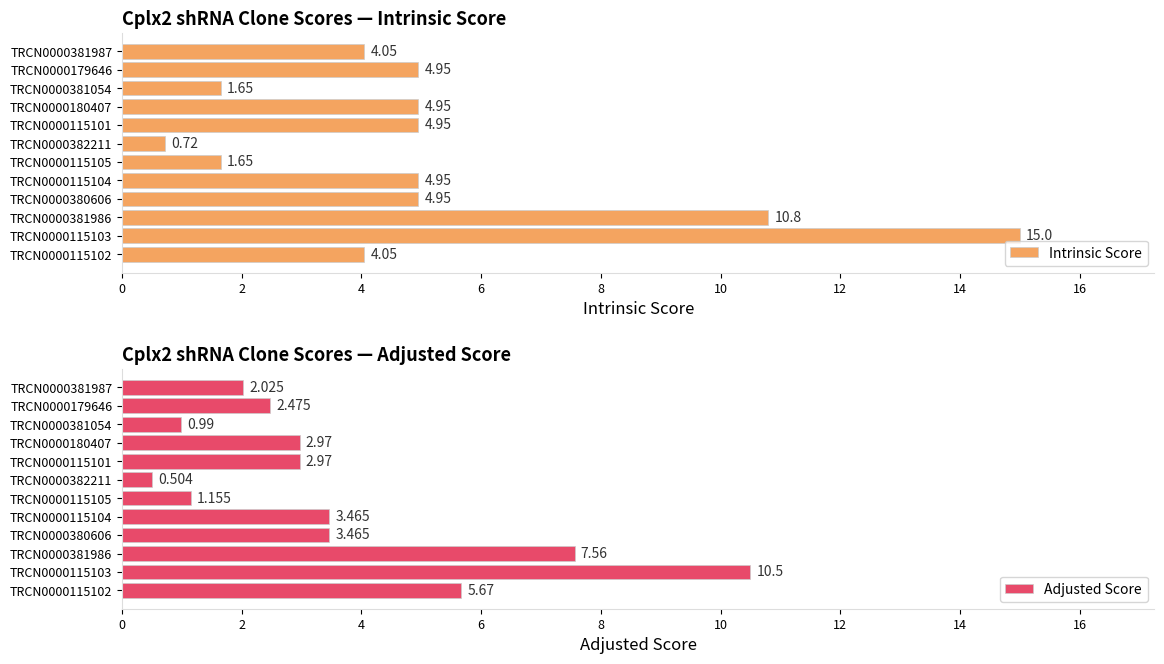

The Intrinsic Score series shows 3.3 at 8. True or false?

False